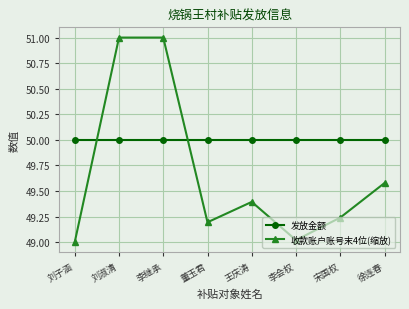

Where is the first local minimum for 收款账户账号末4位(缩放)?

董玉君